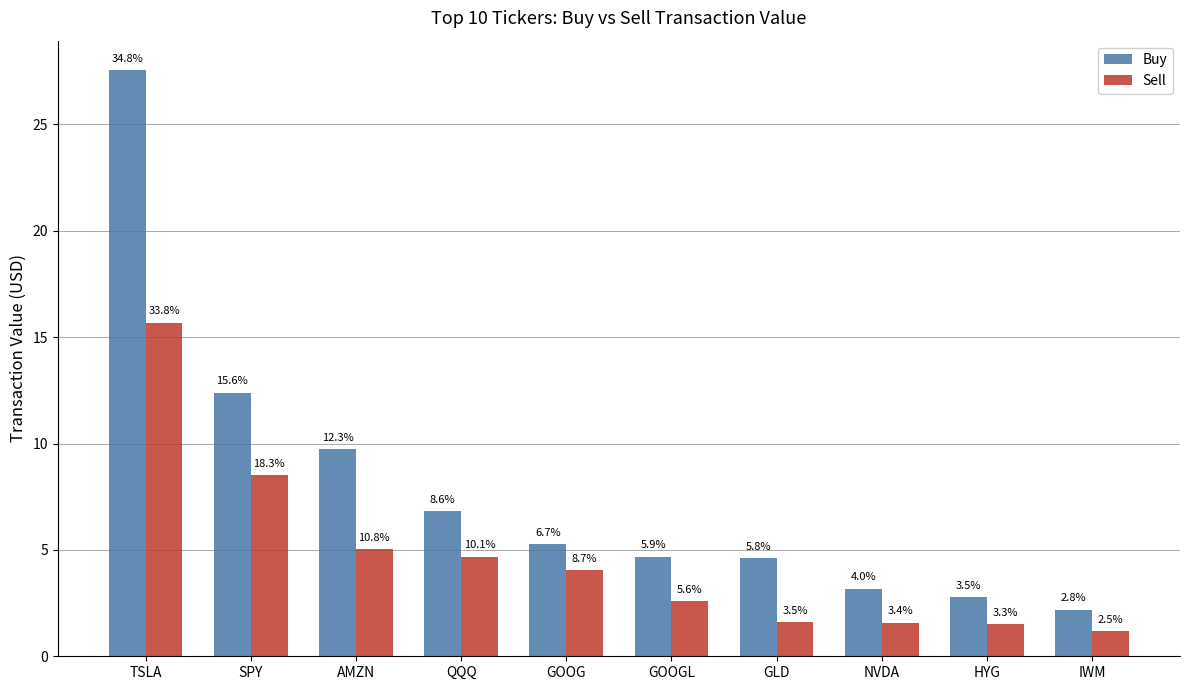

What is the label of the 9th bar from the right?

SPY